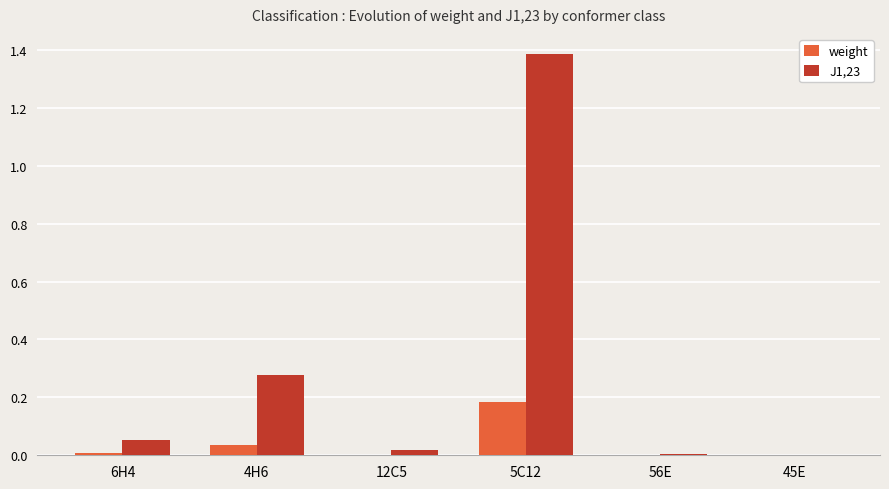

What is the greatest value displayed?

1.4